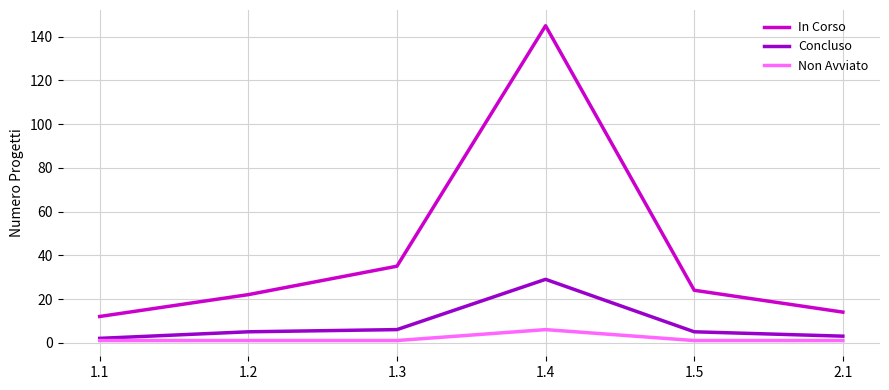

What is the total value across all series at 1.2?

28